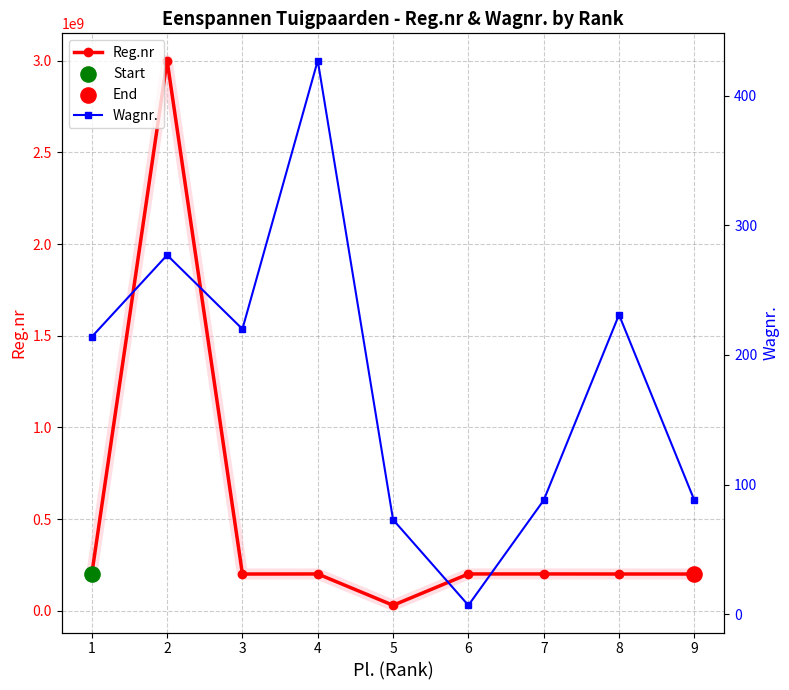

Is the value of Wagnr. at 1 greater than the value of Reg.nr at 7?

No